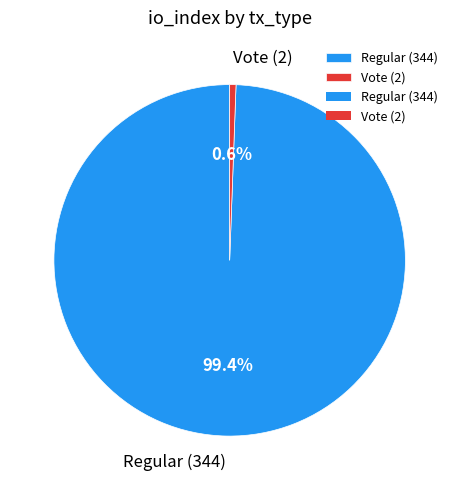

What percentage is the Regular (344) slice, to the nearest percent?

99%